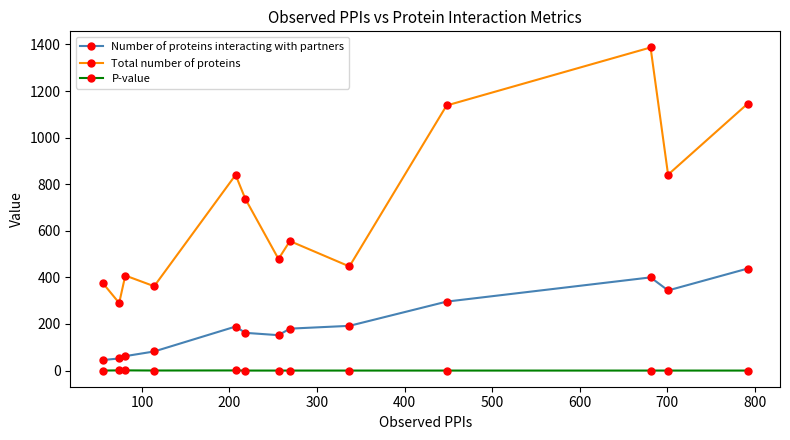

Which series has the largest total across all categories?

Total number of proteins